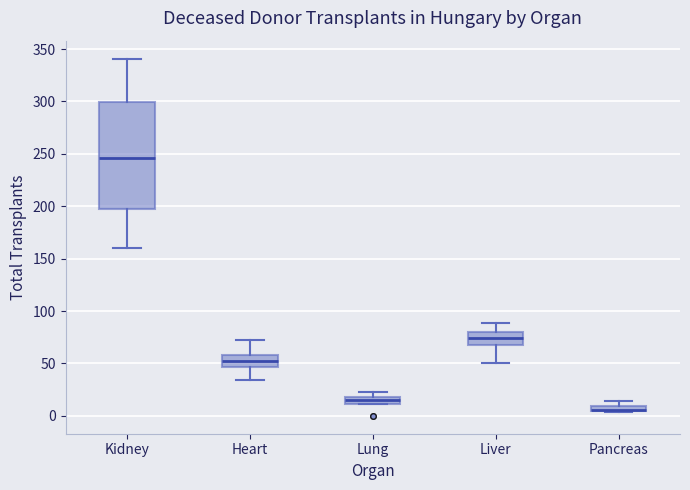

Which box is the tallest, from its lower edge to its upper edge?

Kidney